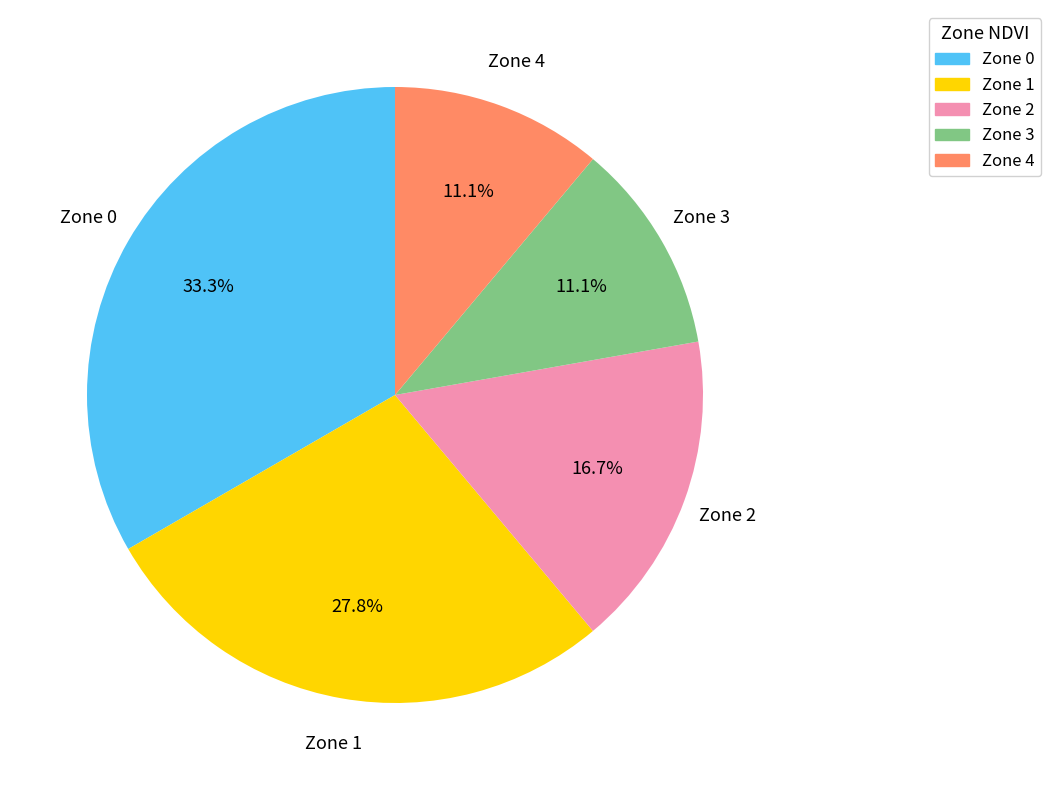

What is the ratio of the value at Zone 3 to the value at Zone 2?

0.7